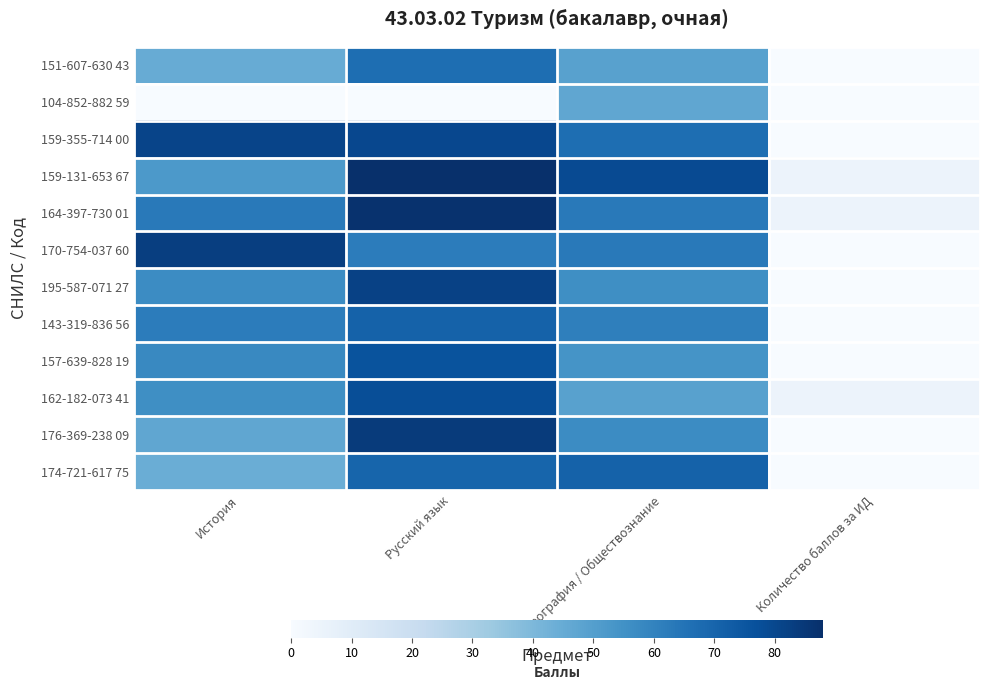

At how many categories does at least one series exceed 68?

3